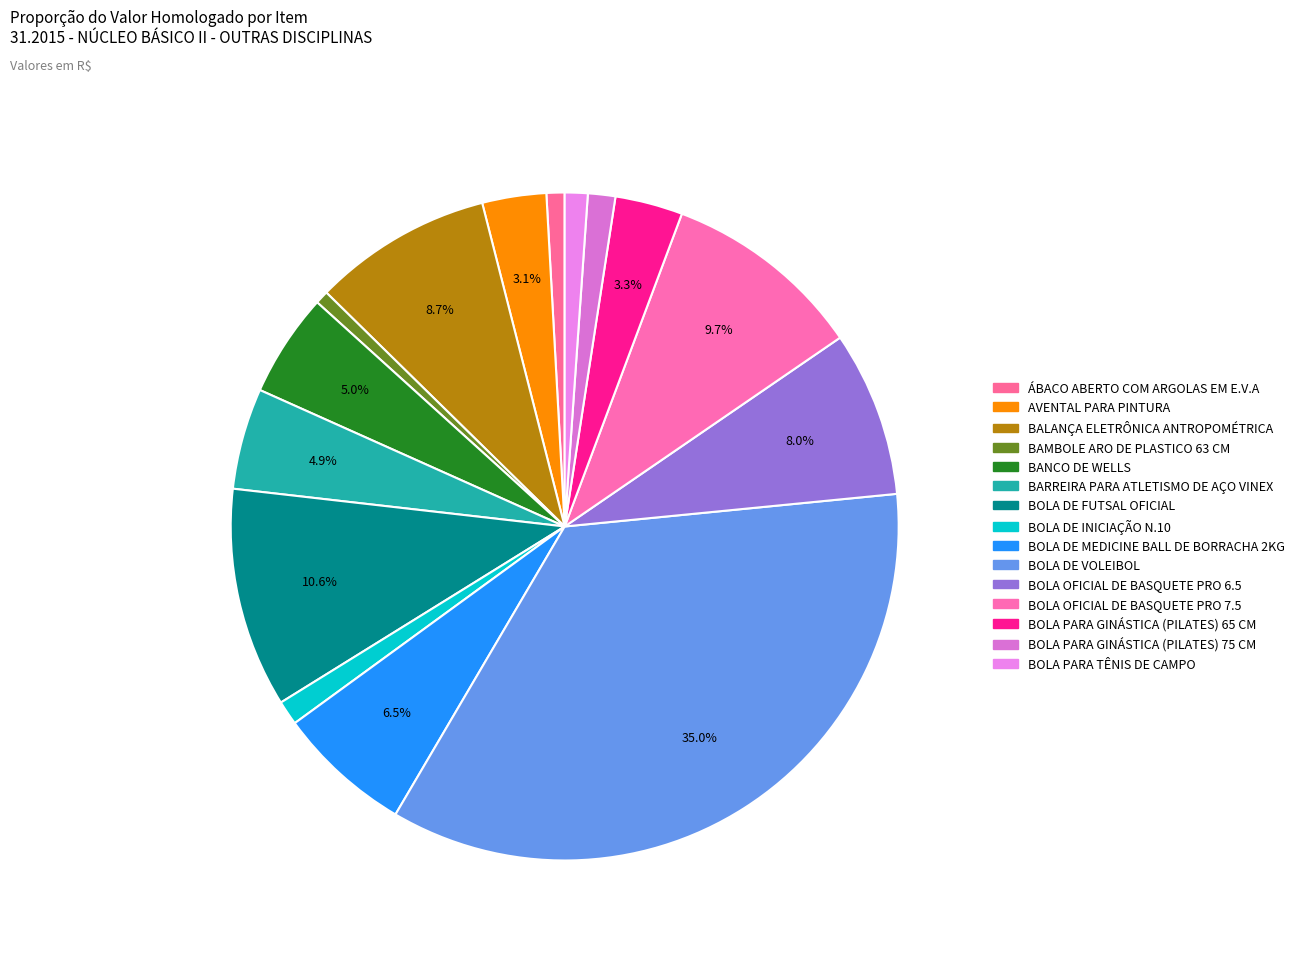

How many slices are in this pie chart?

15